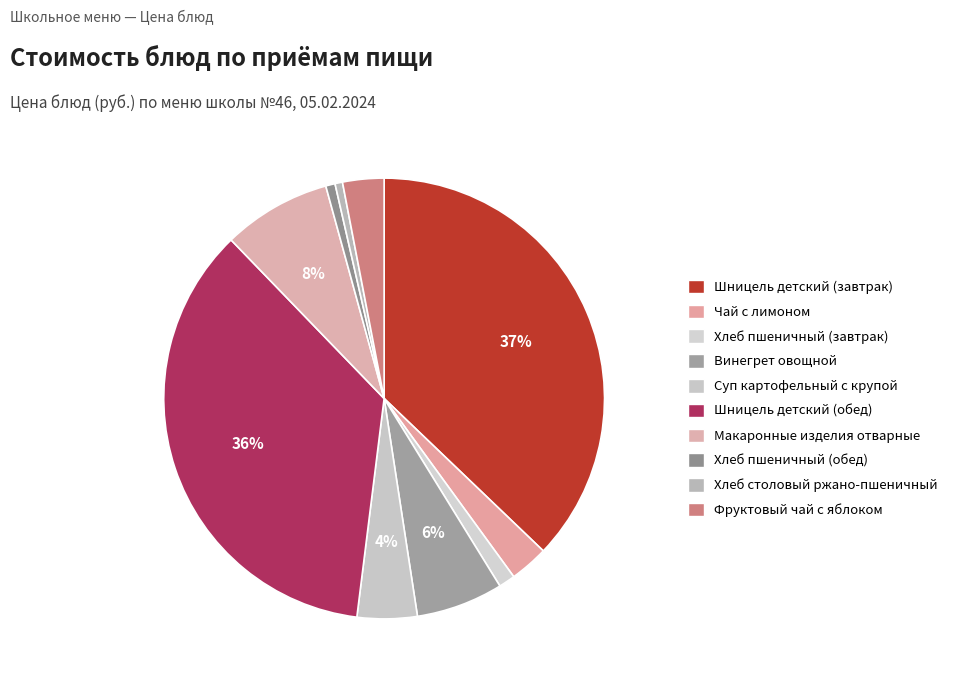

Which slice is the smallest?

Хлеб столовый ржано-пшеничный